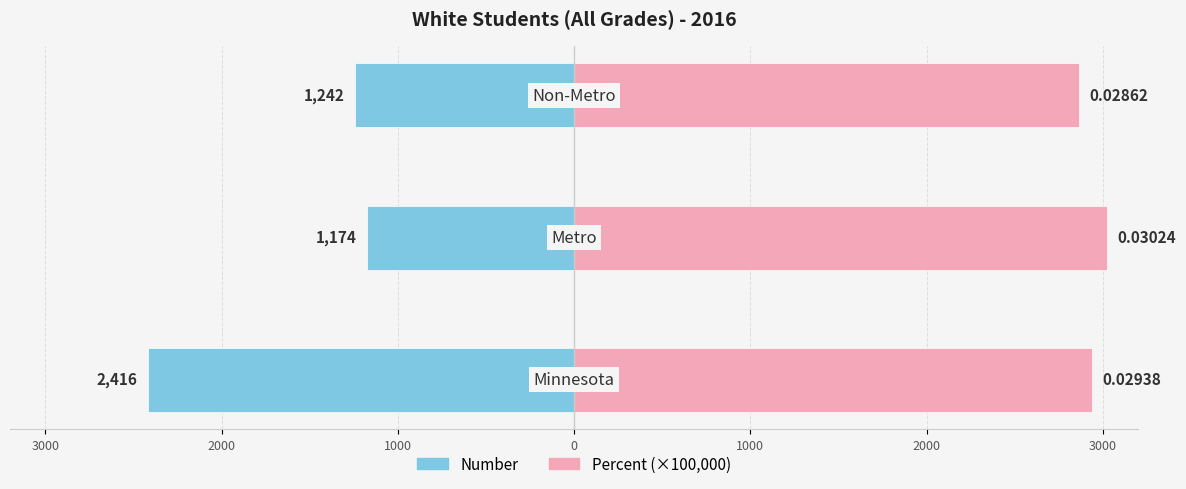

What is the value of the Number bar at the 2nd from the left?

-1174